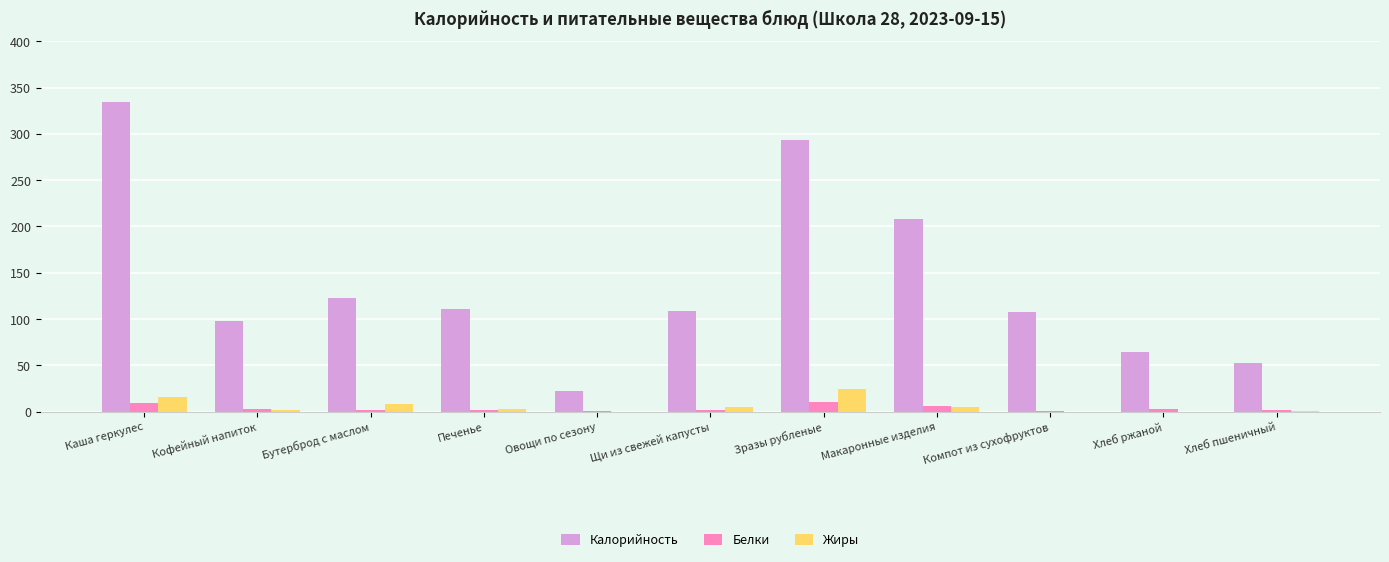

Is it true that Белки equals 5.7 at Макаронные изделия?

True